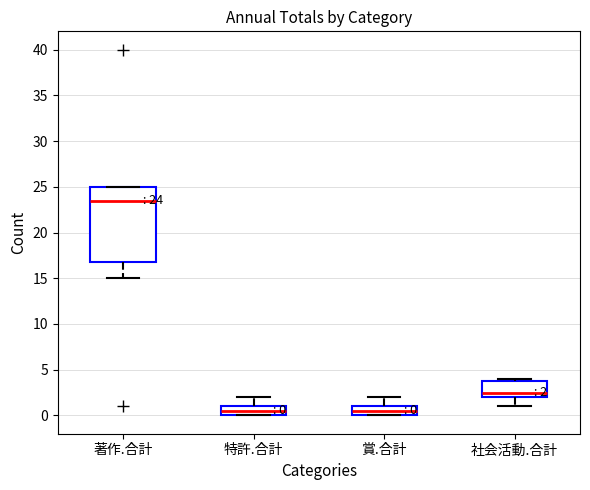

Which box is the tallest, from its lower edge to its upper edge?

著作.合計